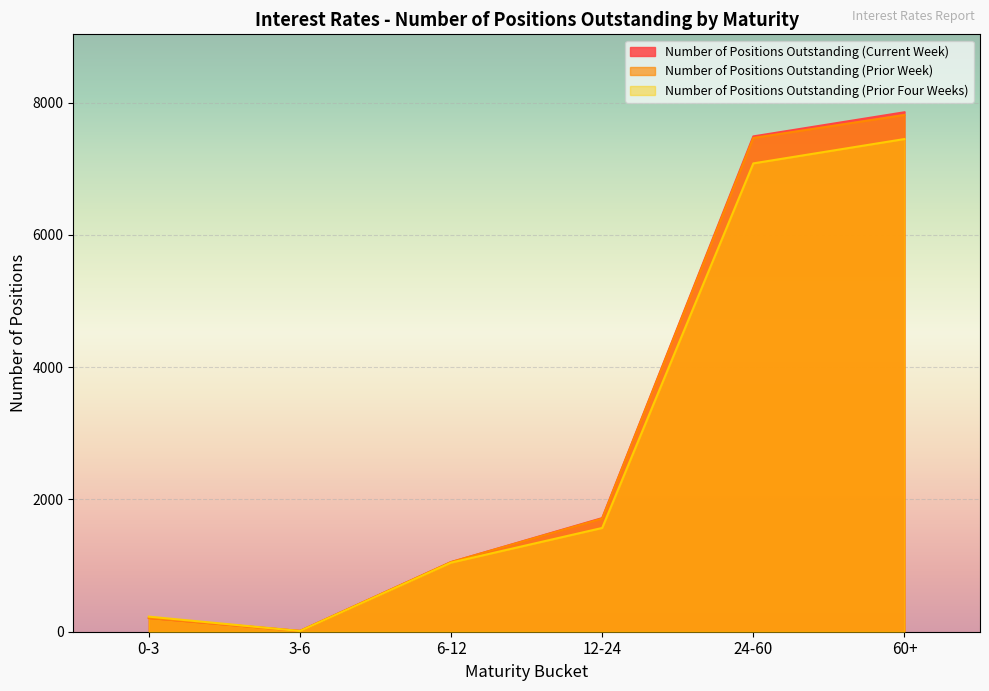

How many lines are shown in the chart?

3